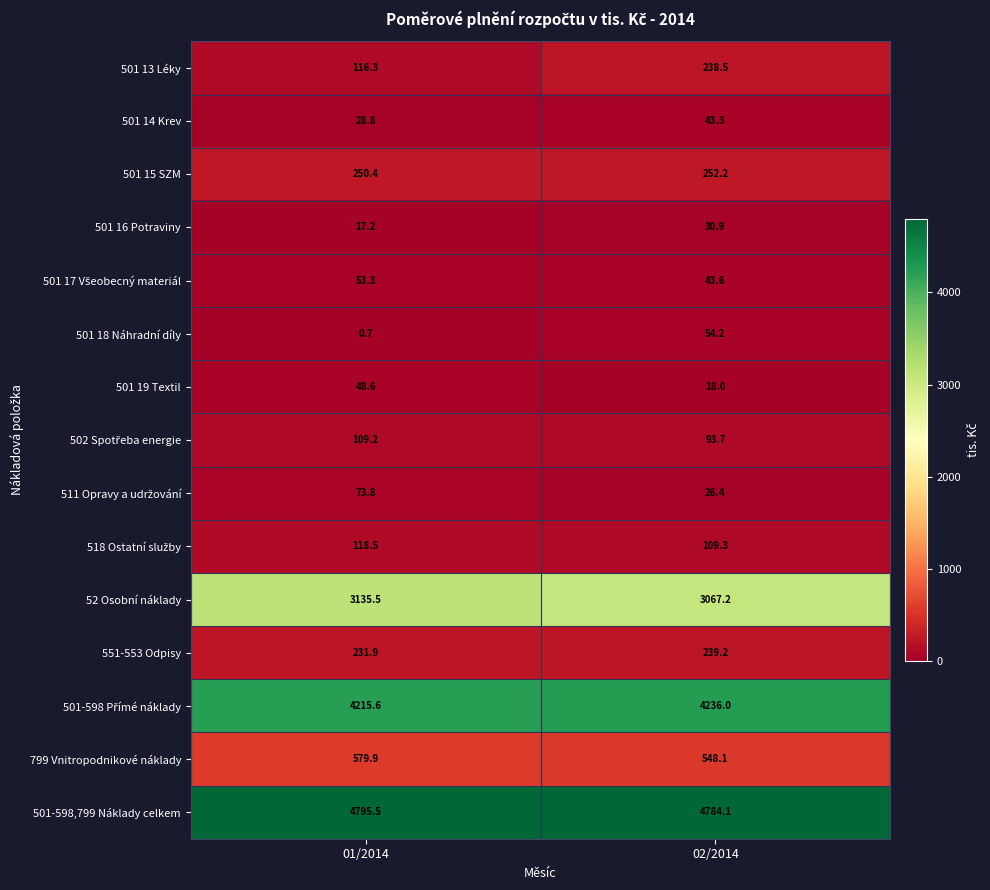

At which category is the sum across all series the highest?

02/2014